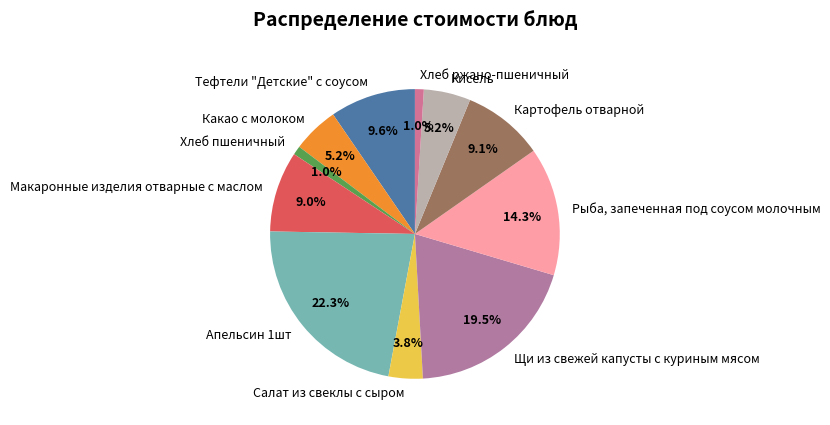

Is it true that Салат из свеклы с сыром is 4% of the pie?

True